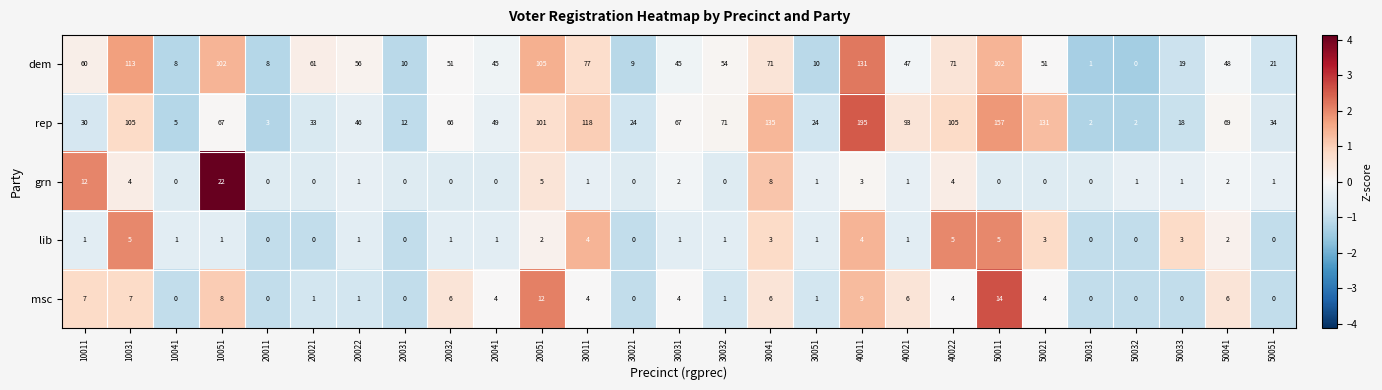

At which category is the sum across all series the highest?

40011